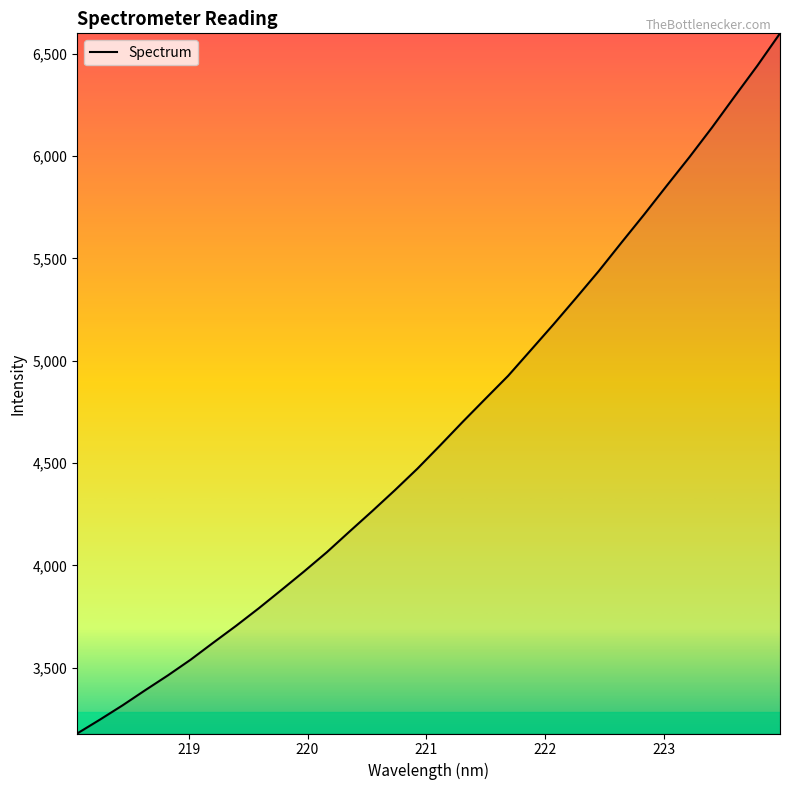

What is the difference between the maximum and minimum values?

3420.3